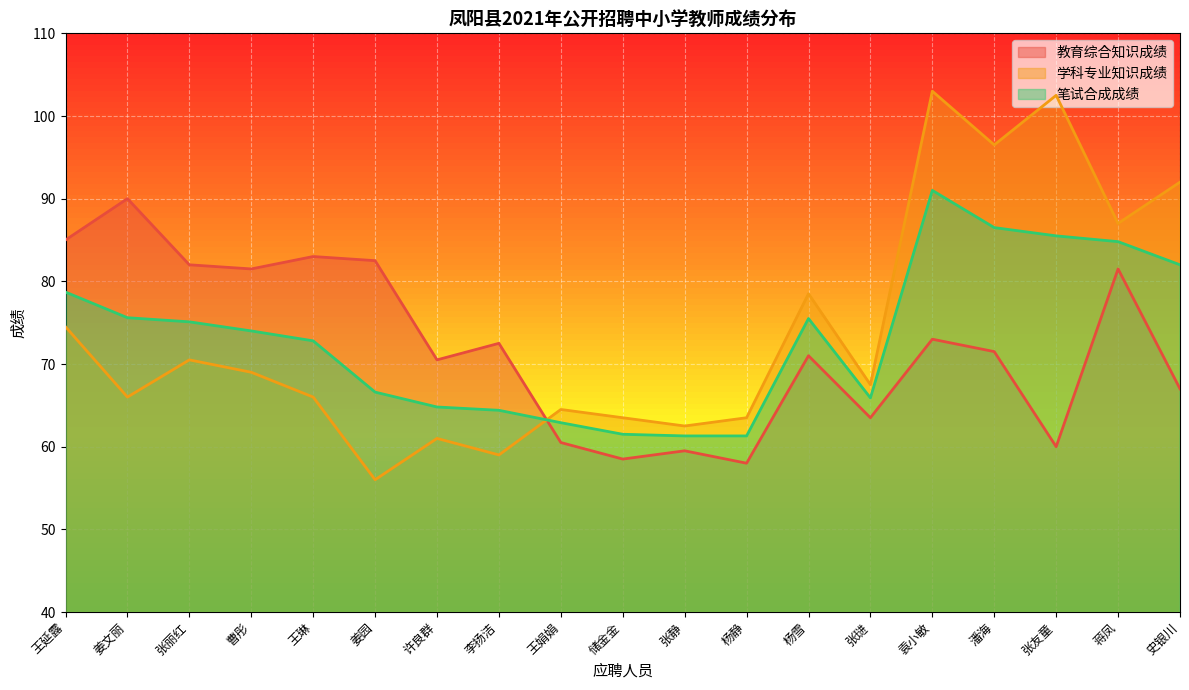

Reading left to right, extract all data points from this chart.

教育综合知识成绩: 85.0	90.0	82.0	81.5	83.0	82.5	70.5	72.5	60.5	58.5	59.5	58.0	71.0	63.5	73.0	71.5	60.0	81.5	67.0
学科专业知识成绩: 74.5	66.0	70.5	69.0	66.0	56.0	61.0	59.0	64.5	63.5	62.5	63.5	78.5	67.5	103.0	96.5	102.5	87.0	92.0
笔试合成成绩: 78.7	75.6	75.1	74.0	72.8	66.6	64.8	64.4	62.9	61.5	61.3	61.3	75.5	65.9	91.0	86.5	85.5	84.8	82.0